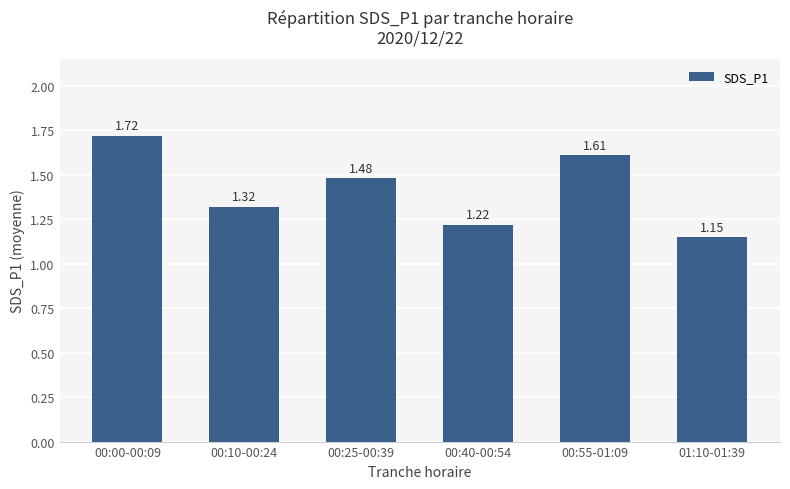

What is the sum of the values at 00:40-00:54 and 00:00-00:09?

2.9